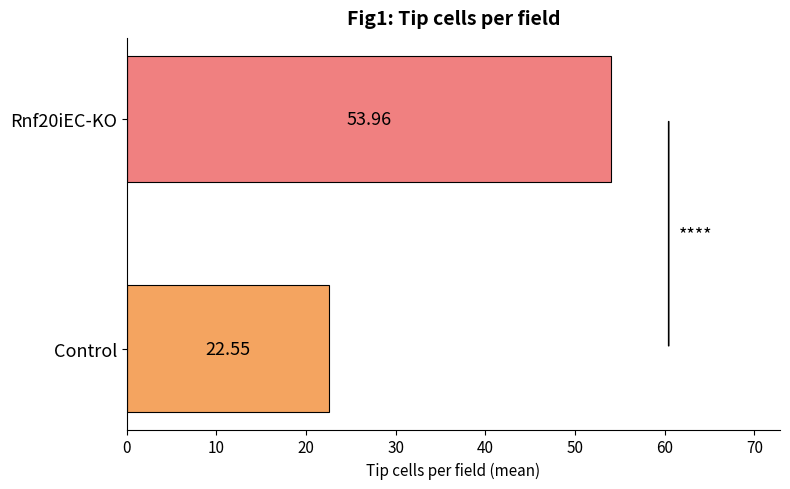

What is the smallest value displayed?

22.6